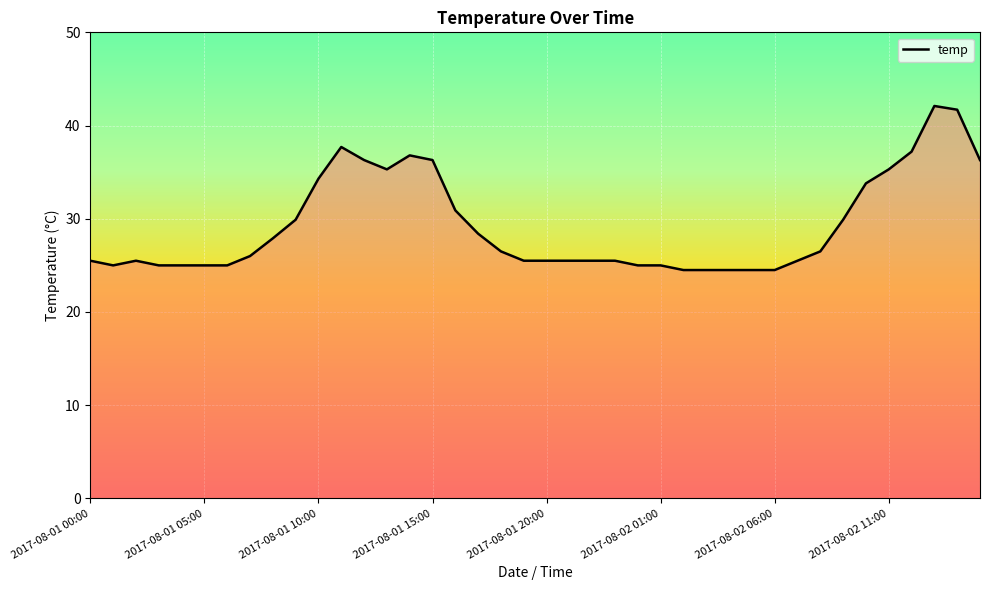

What is the maximum value shown in the chart?

42.1